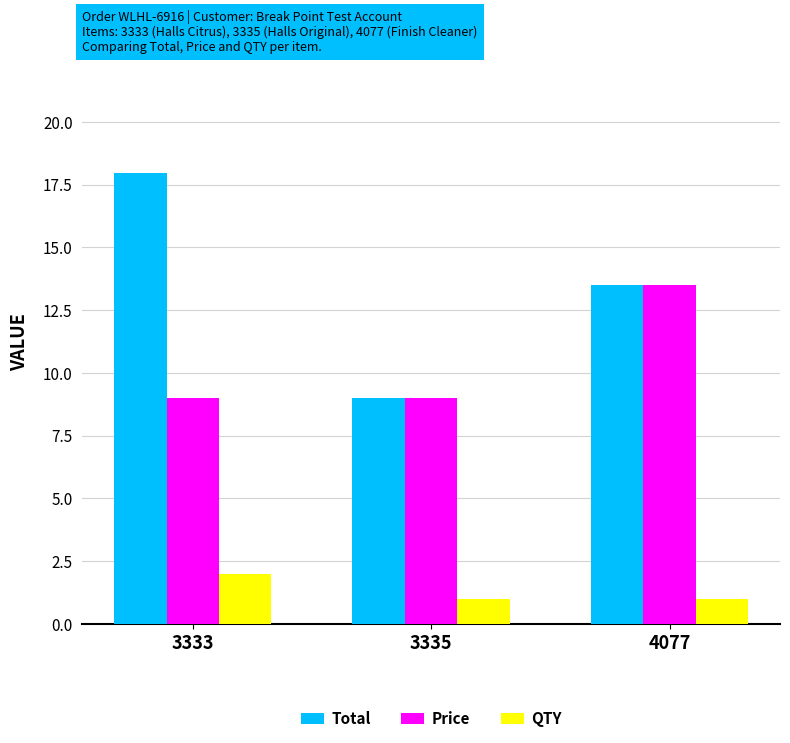

What is the difference between the Price values at 3335 and 4077?

4.5